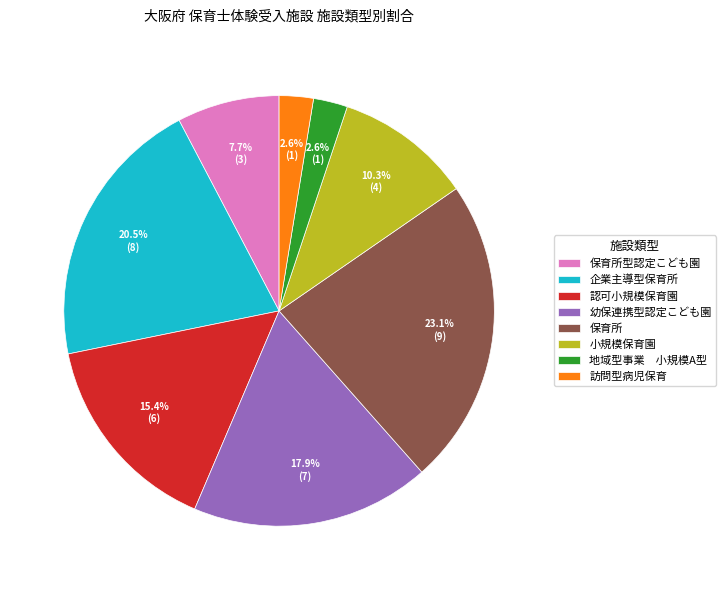

Is 企業主導型保育所 the majority of the pie?

No